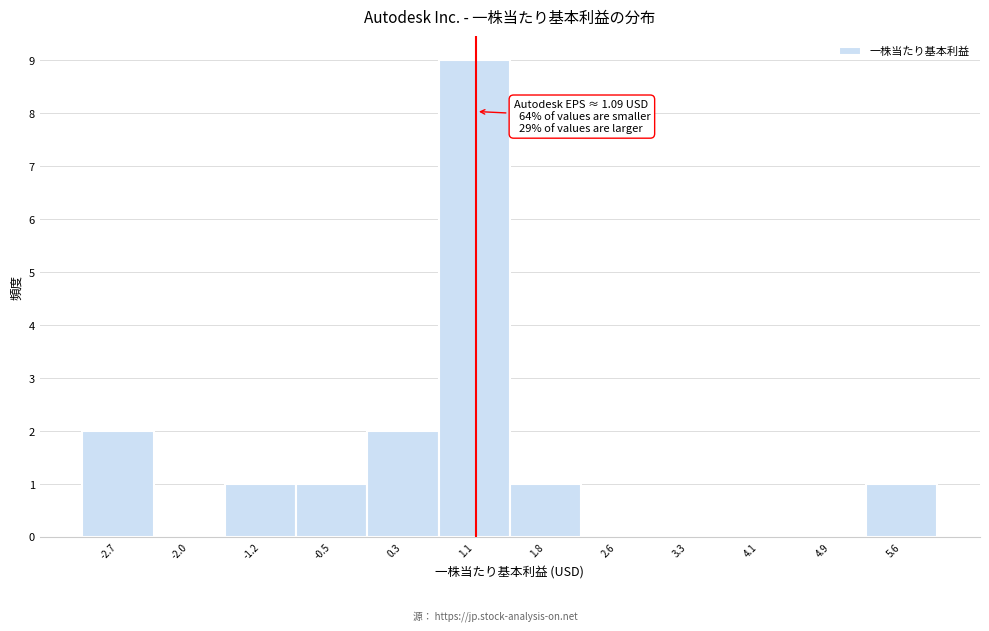

Which range on the x-axis has the tallest bar?

0.69 to 1.45